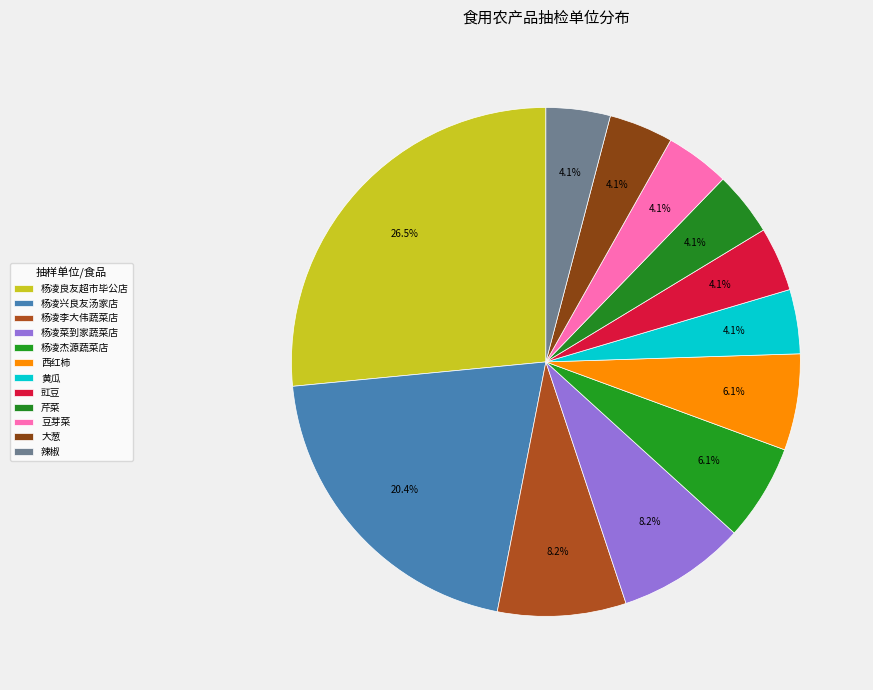

The 西红柿 slice represents 14% of the pie. True or false?

False